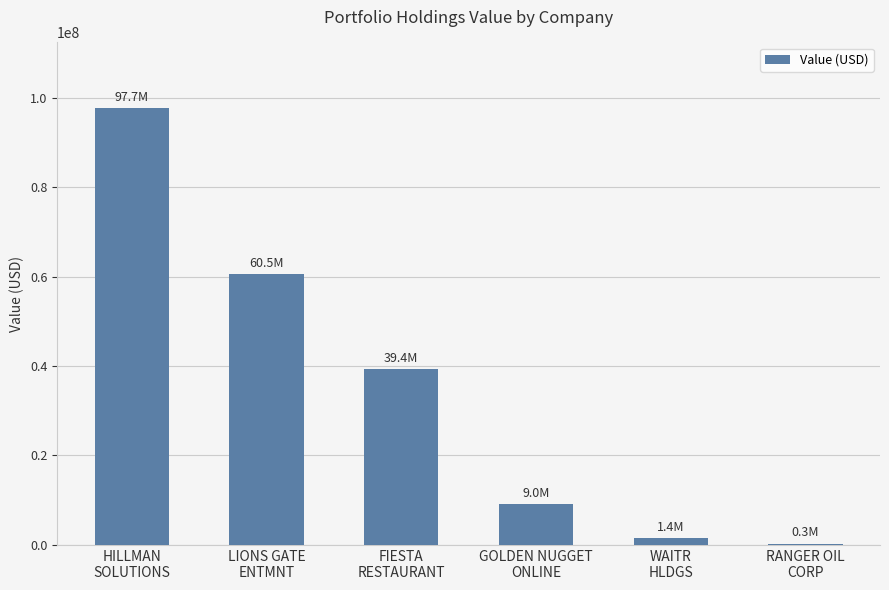

True or false: the data shows 39361000 at FIESTA
RESTAURANT.

True